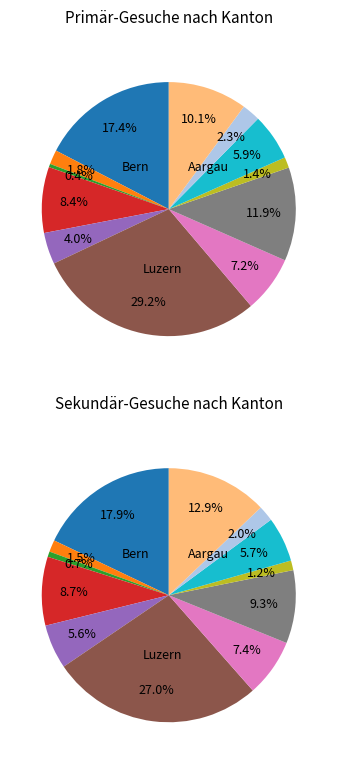

To the nearest percent, what is the difference between the 6 and 4 slice percentages?

2%